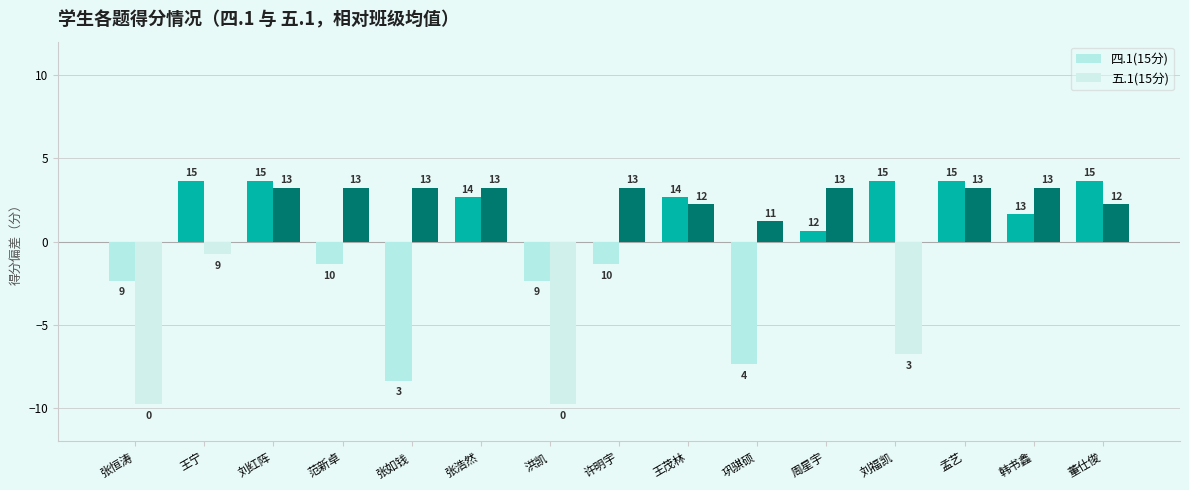

Reading left to right, list all the values displayed in this chart.

四.1(15分): -2.3	3.7	3.7	-1.3	-8.3	2.7	-2.3	-1.3	2.7	-7.3	0.7	3.7	3.7	1.7	3.7
五.1(15分): -9.8	-0.8	3.2	3.2	3.2	3.2	-9.8	3.2	2.2	1.2	3.2	-6.8	3.2	3.2	2.2